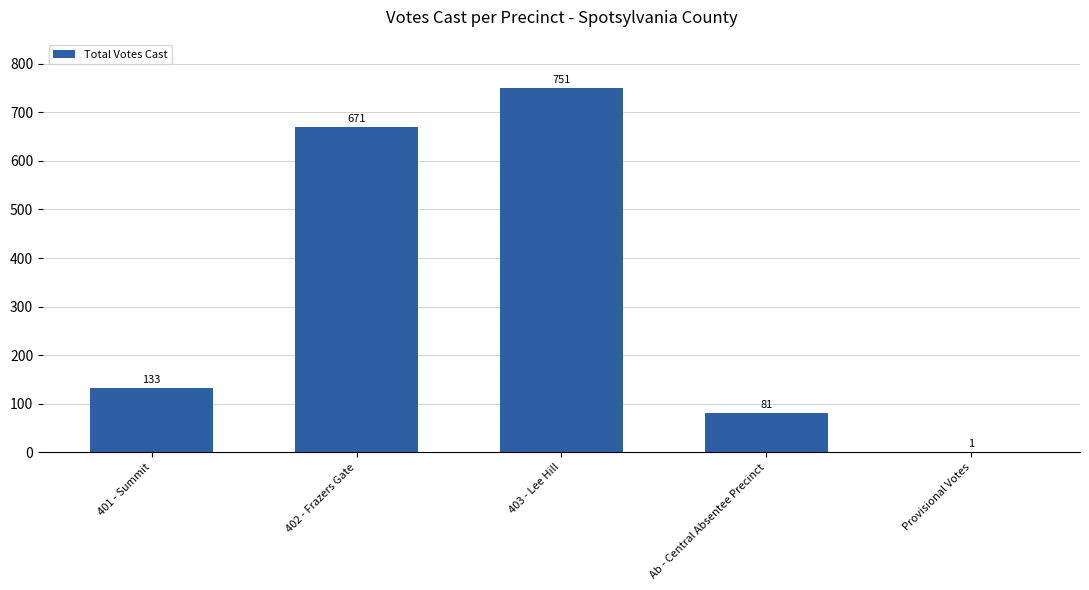

What is the change in value from 402 - Frazers Gate to Ab - Central Absentee Precinct?

-590